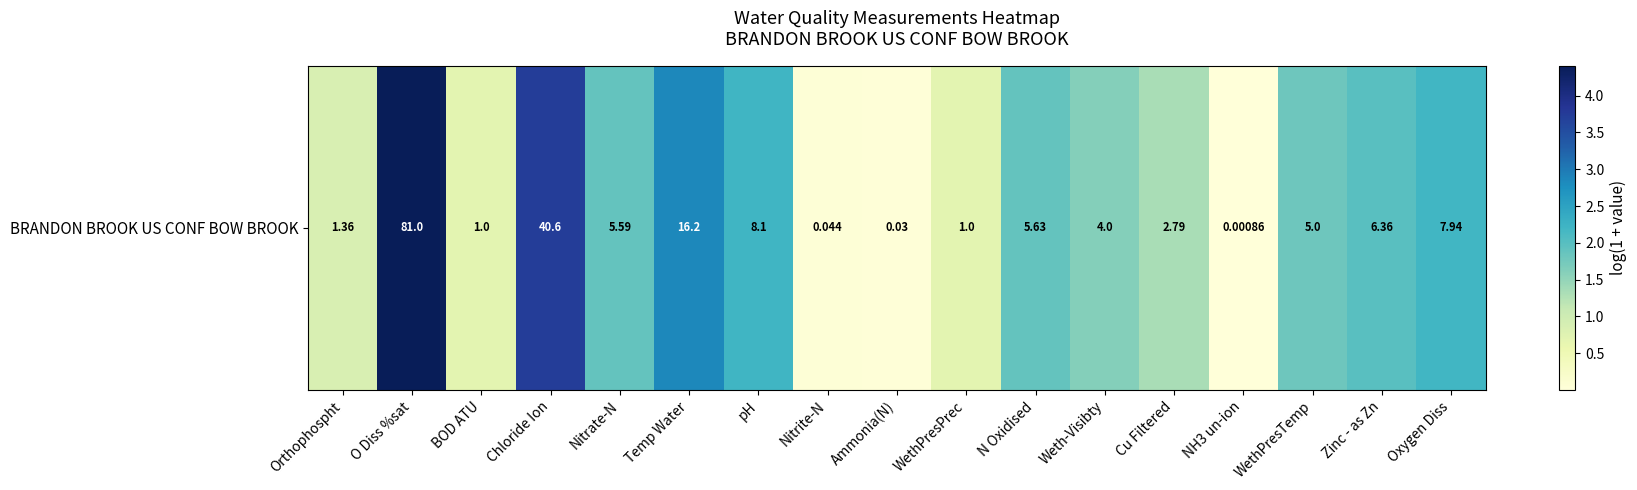

Count the number of data series in this chart.

1